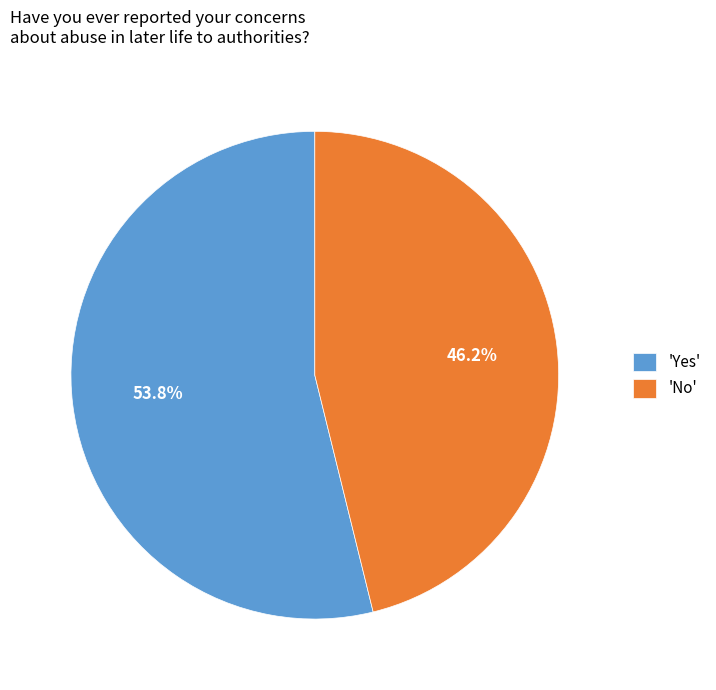

Rank the categories by value from highest to lowest.

'Yes', 'No'